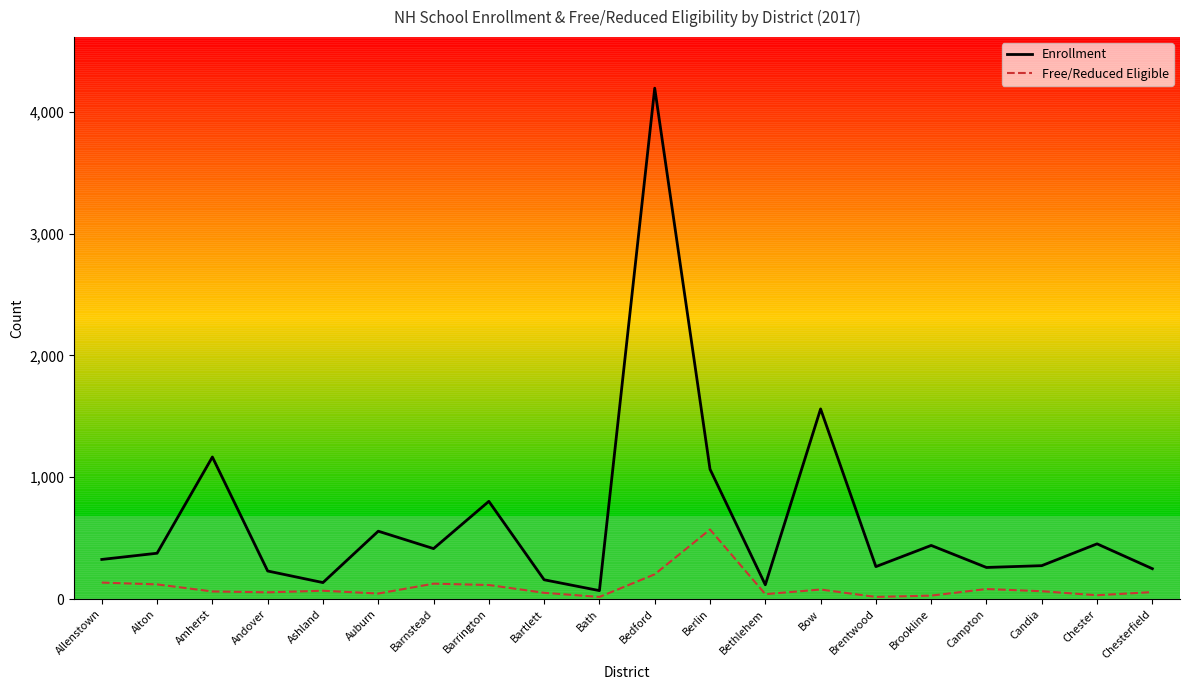

Where is Enrollment nearest to the value 2132?

Bow